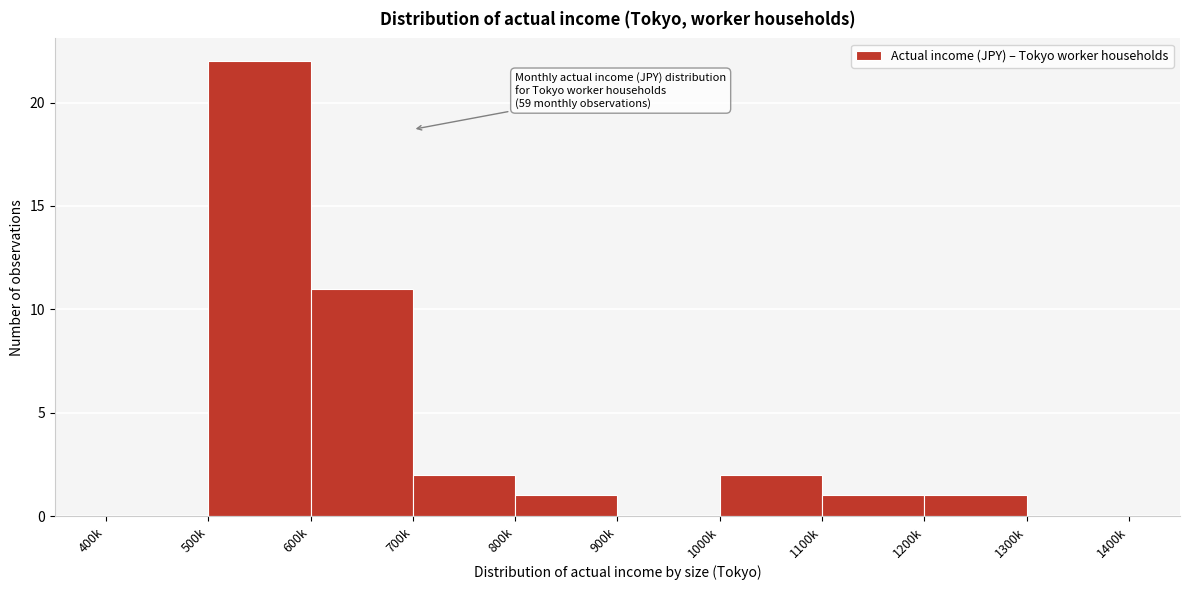

Reading left to right, what are all the values shown in this chart?

400k=0	500k=22	600k=11	700k=2	800k=1	900k=0	1000k=2	1100k=1	1200k=1	1300k=0